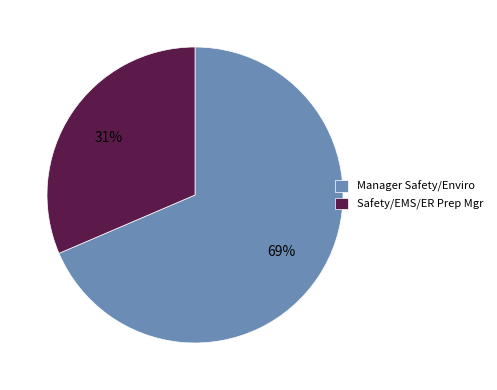

Between Safety/EMS/ER Prep Mgr and Manager Safety/Enviro, which is larger?

Manager Safety/Enviro